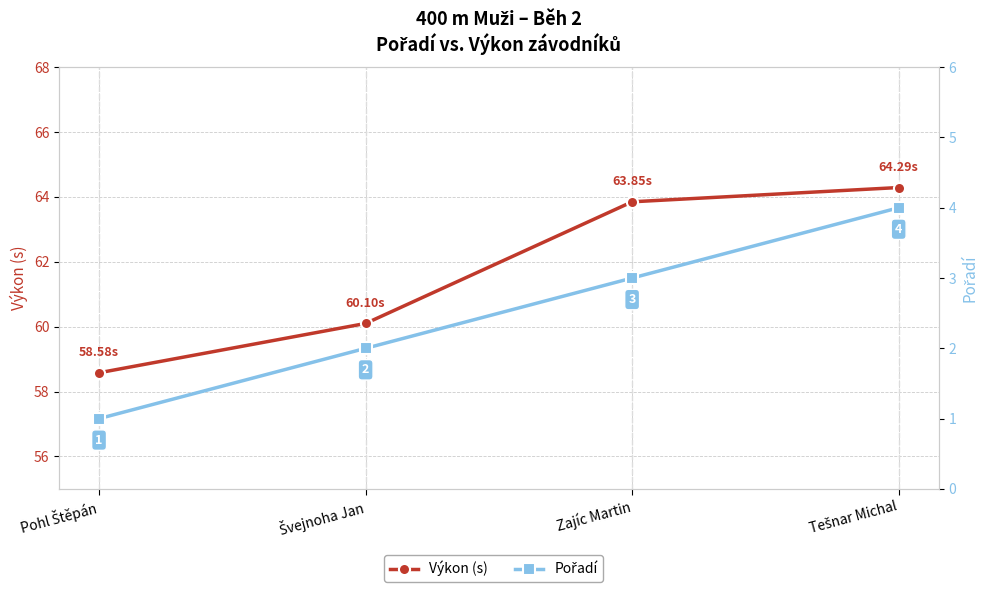

Does the chart display data point markers on the line(s)?

Yes